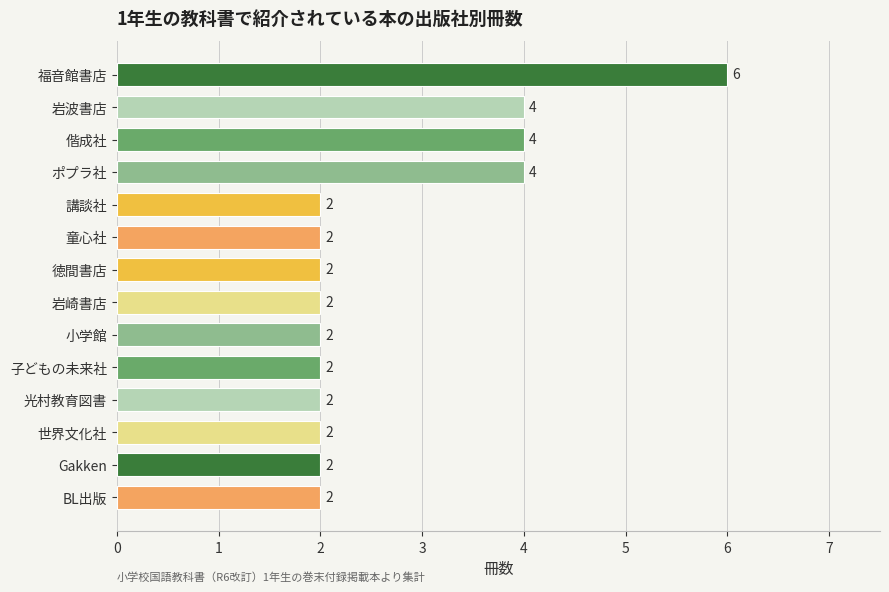

What is the change in value from 世界文化社 to 偕成社?

+2